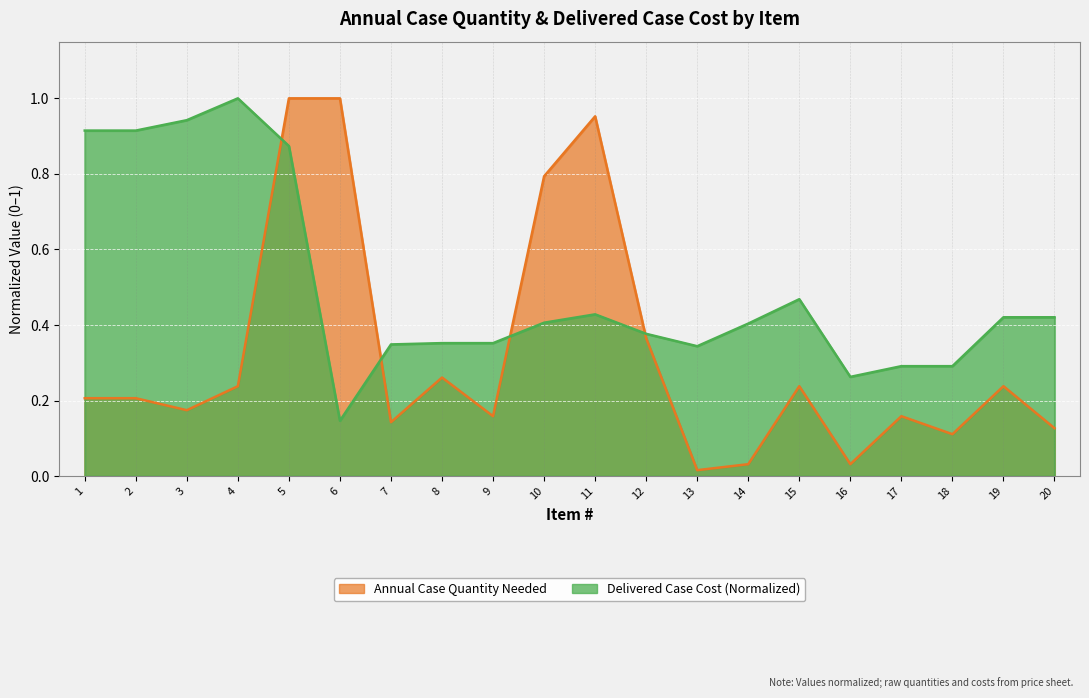

Where do Annual Case Quantity Needed and Delivered Case Cost first cross each other?

4 and 5